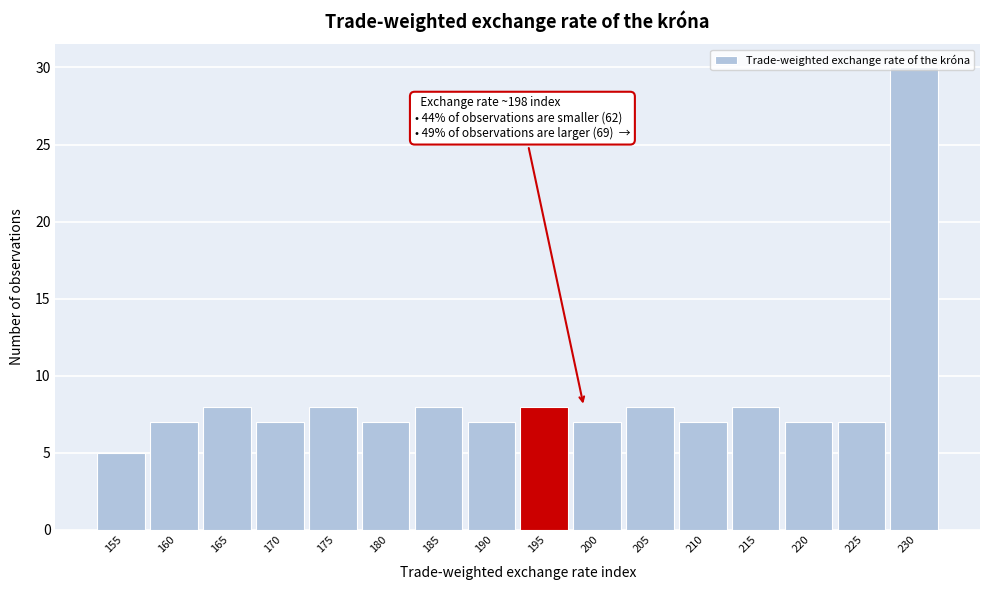

Which has a higher value, 230 or 170?

230